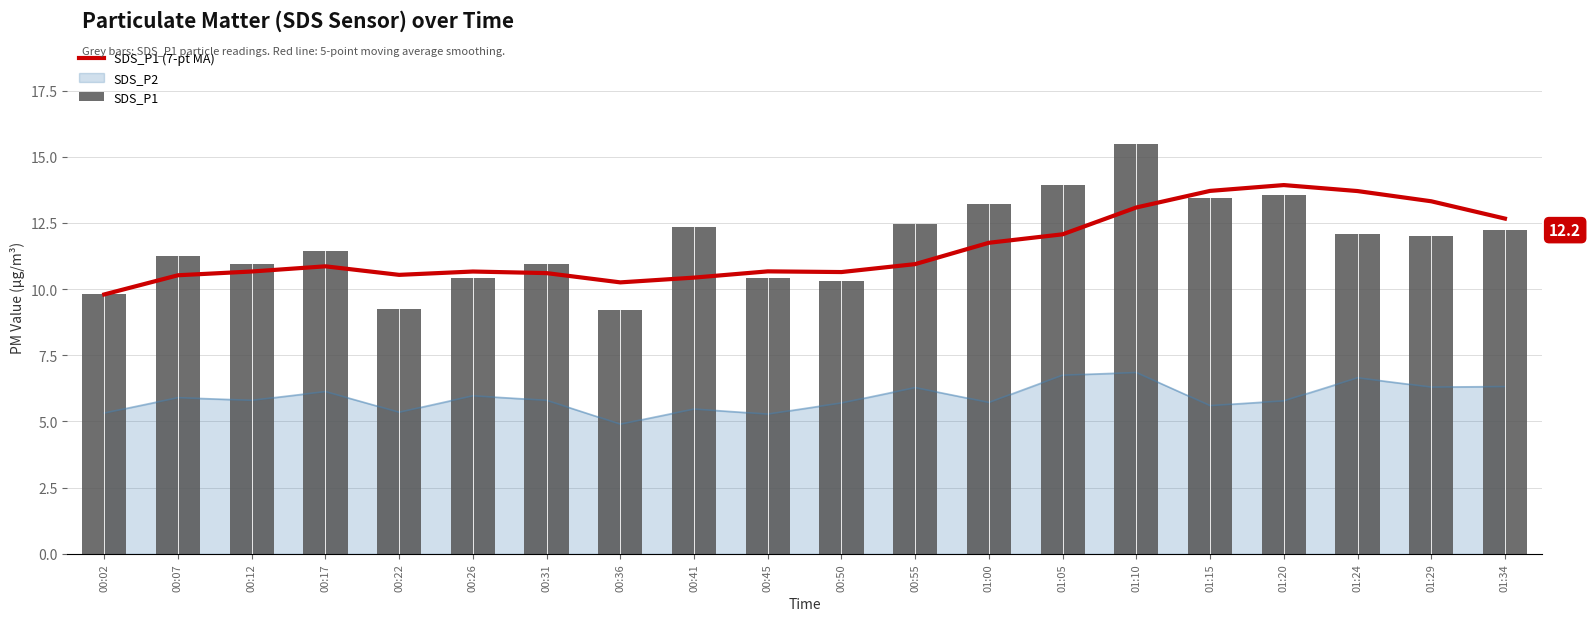

Reading left to right, what are all the values shown in this chart?

SDS_P1 (7-pt MA): 00:02=9.8	00:07=10.5	00:12=10.7	00:17=10.9	00:22=10.5	00:26=10.7	00:31=10.6	00:36=10.3	00:41=10.4	00:45=10.7	00:50=10.6	00:55=10.9	01:00=11.8	01:05=12.1	01:10=13.1	01:15=13.7	01:20=13.9	01:24=13.7	01:29=13.3	01:34=12.7
SDS_P1: 00:02=9.8	00:07=11.2	00:12=10.9	00:17=11.4	00:22=9.2	00:26=10.4	00:31=10.9	00:36=9.2	00:41=12.3	00:45=10.4	00:50=10.3	00:55=12.4	01:00=13.2	01:05=13.9	01:10=15.5	01:15=13.4	01:20=13.6	01:24=12.1	01:29=12.0	01:34=12.2